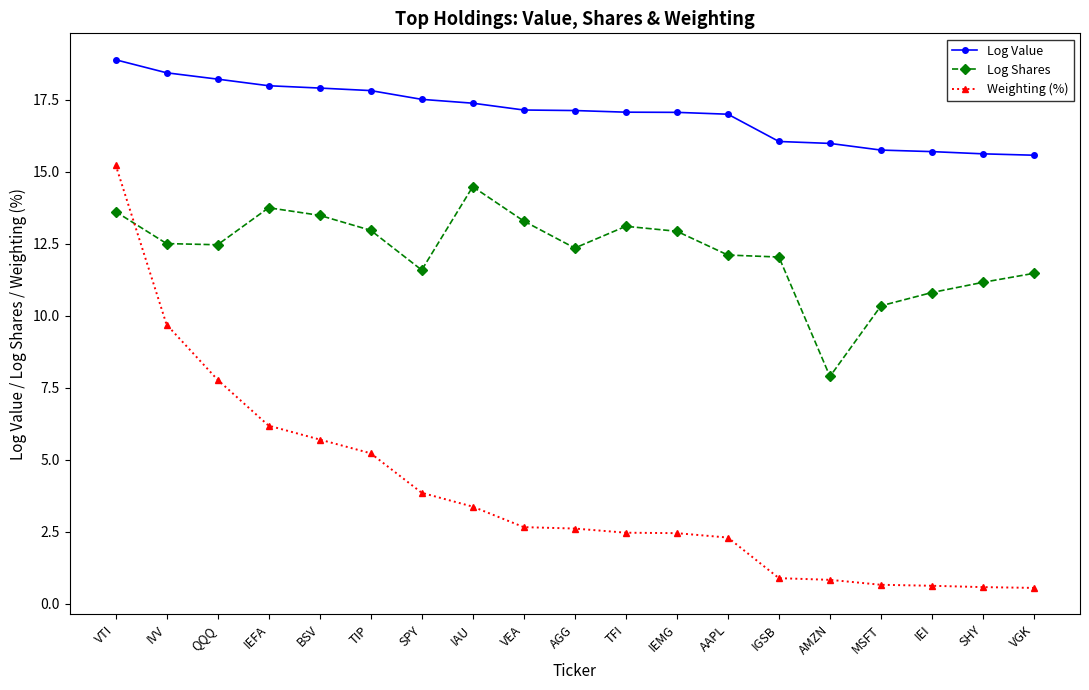

How many categories are shown in the chart?

19